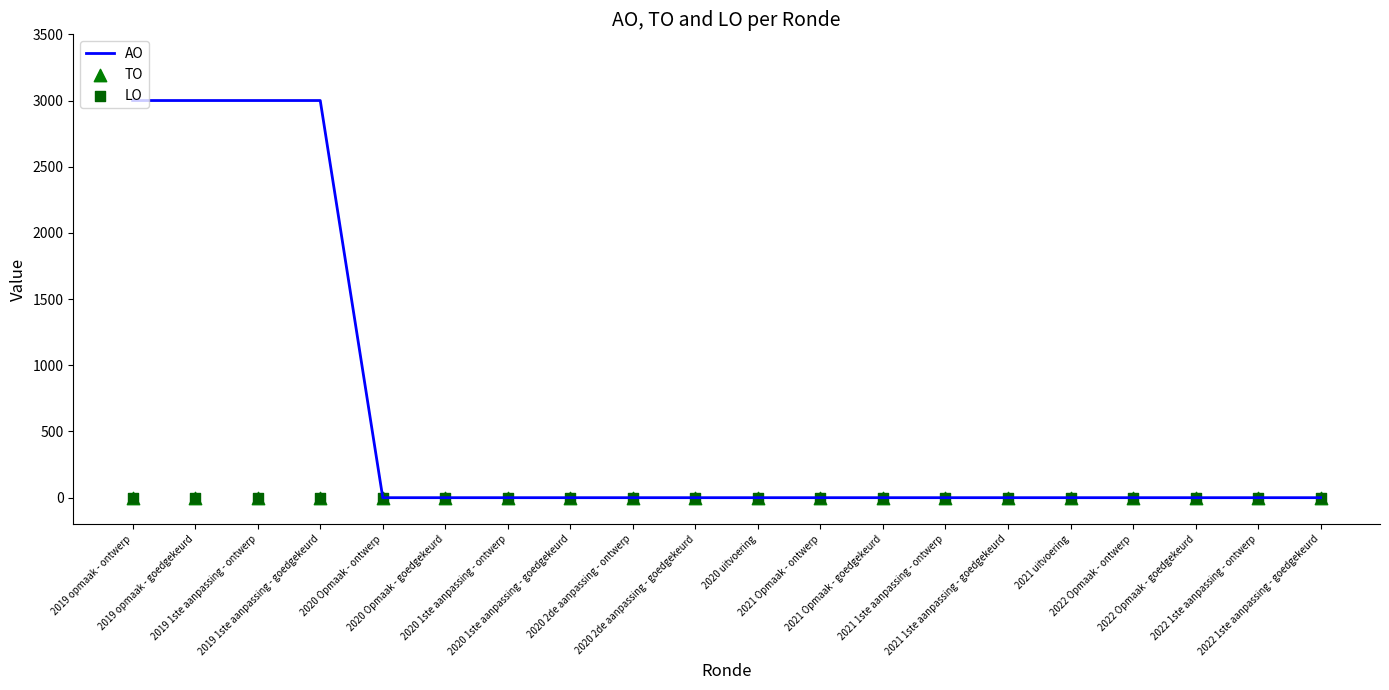

Which series reaches the minimum Y coordinate?

AO